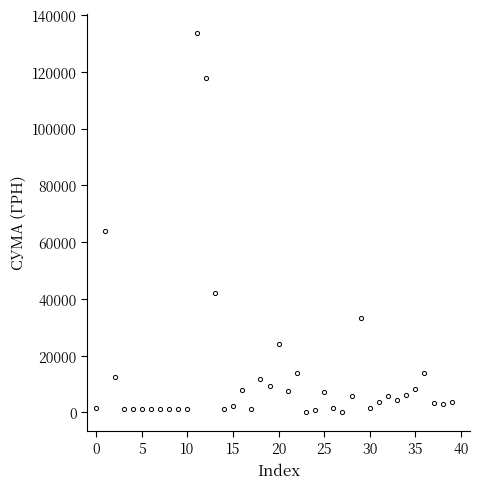

What is the value of the 33rd point from the left?

5916.0